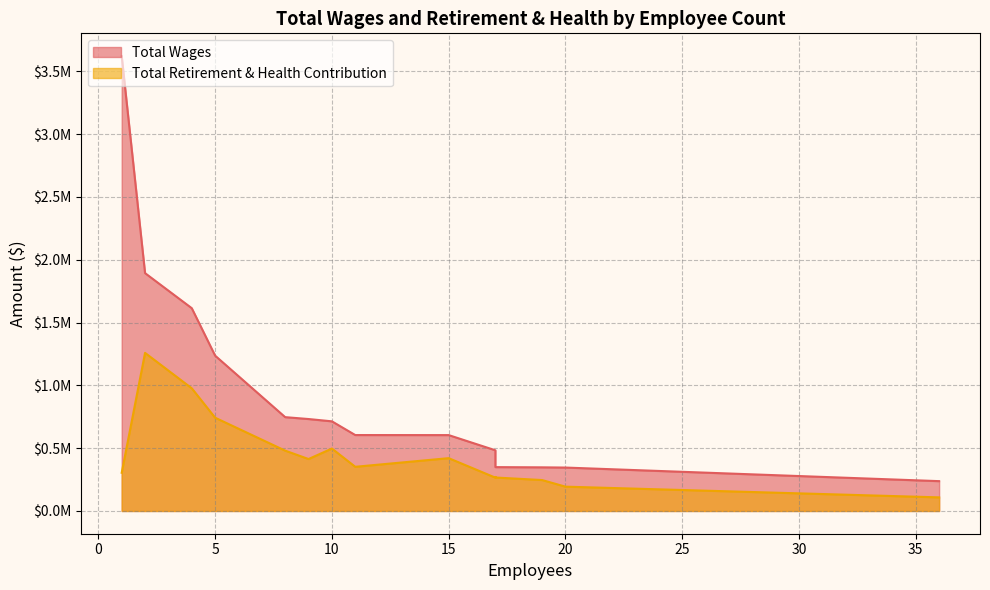

Reading left to right, extract all data points from this chart.

Total Wages: 3620413.3	1892942.0	1613970.0	1236234.0	746736.0	731793.0	713456.0	604299.0	603921.0	483024.0	419149.0	349031.0	347311.0	345557.0	237434.0
Total Retirement & Health Contribution: 304216.0	1258134.0	976399.0	742253.0	480193.0	413371.0	496899.0	351649.0	420349.0	265178.0	270720.0	266353.0	246175.0	193587.0	108258.0